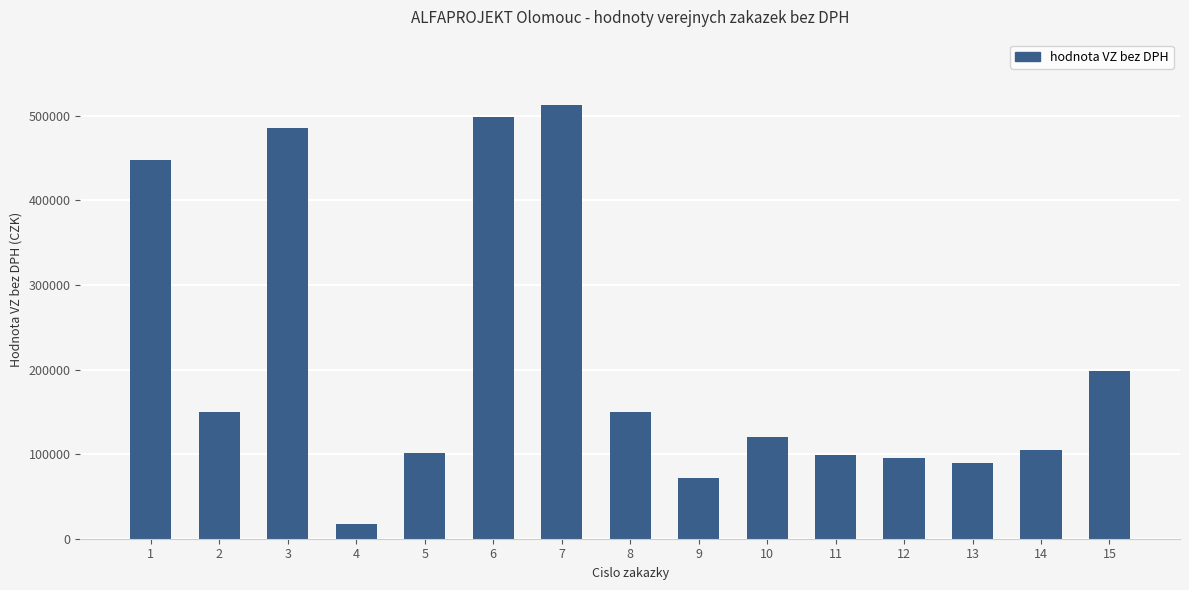

Which has a higher value, 9 or 5?

5